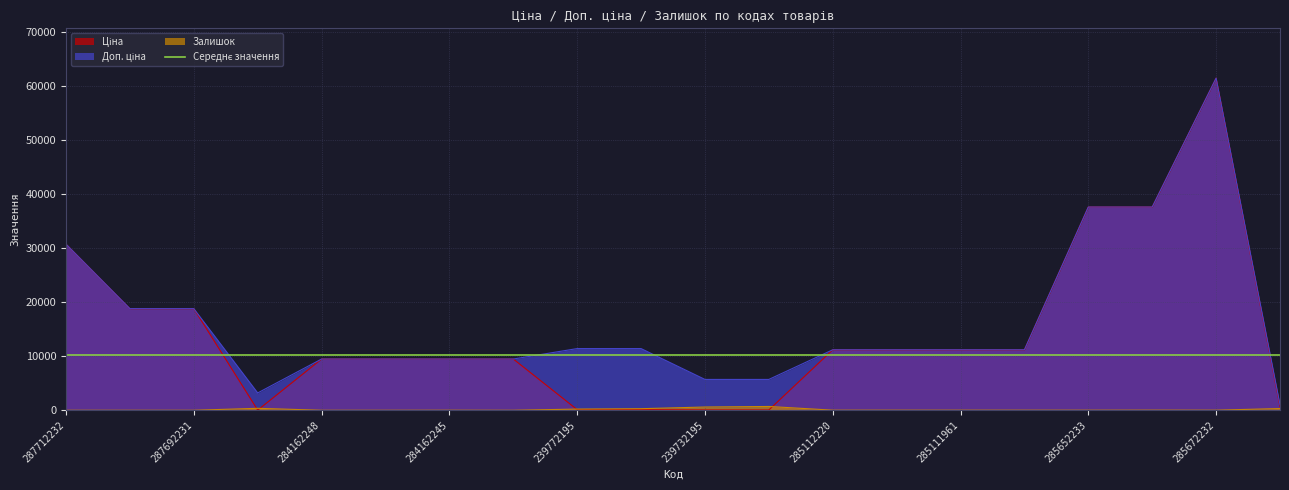

Which series has the largest total across all categories?

Доп. ціна